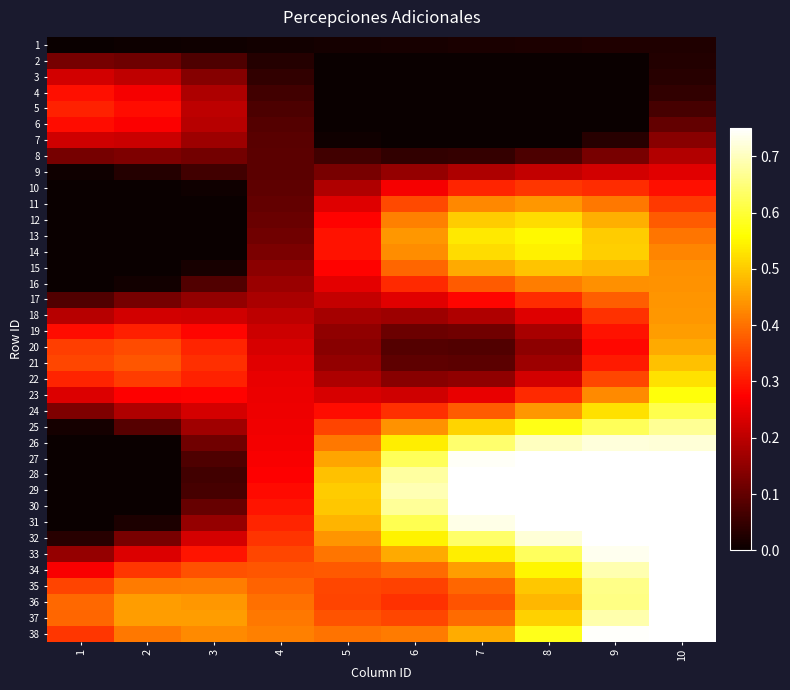

Which series has the largest total across all categories?

38